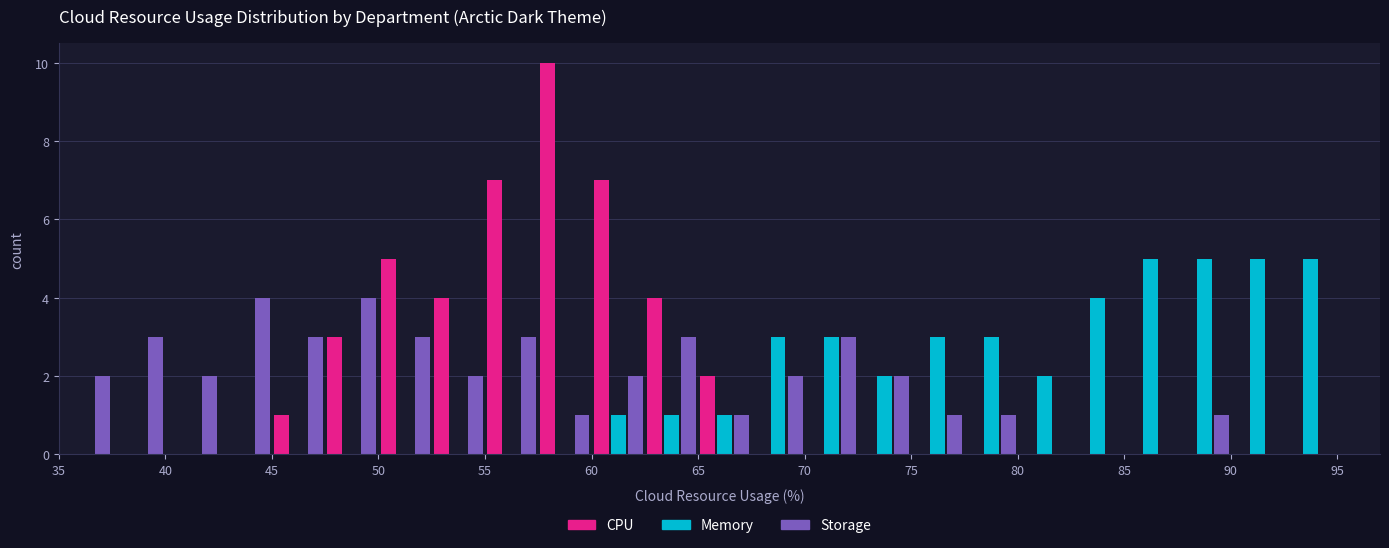

In the CPU series, which range on the x-axis has the tallest bar?

57.5 to 60.0